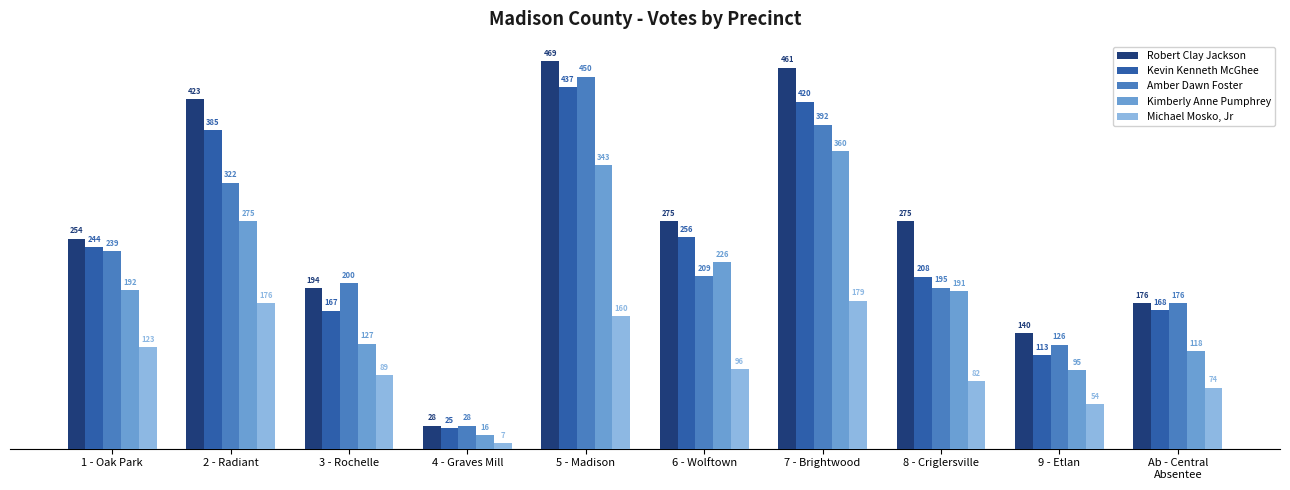

At which label does Kimberly Anne Pumphrey reach its peak?

7 - Brightwood